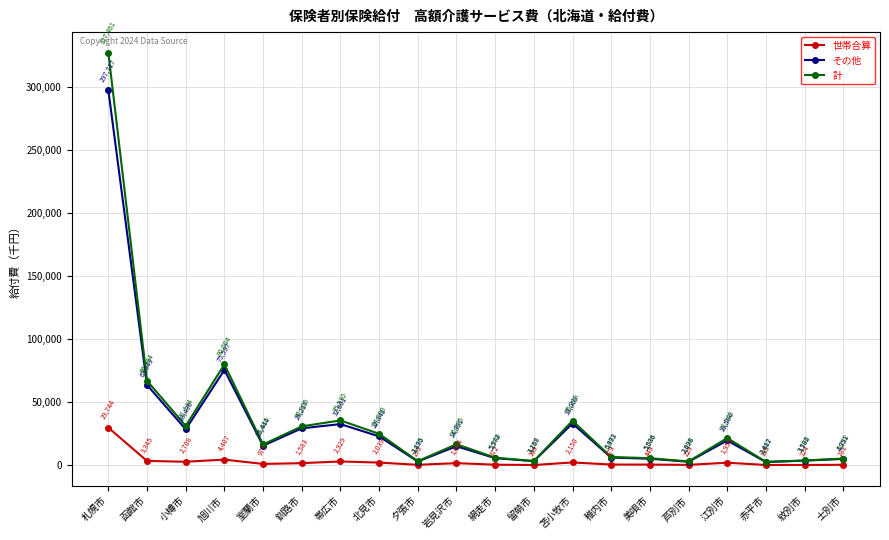

What is the difference between the maximum and minimum values in the その他 series?

295235.0